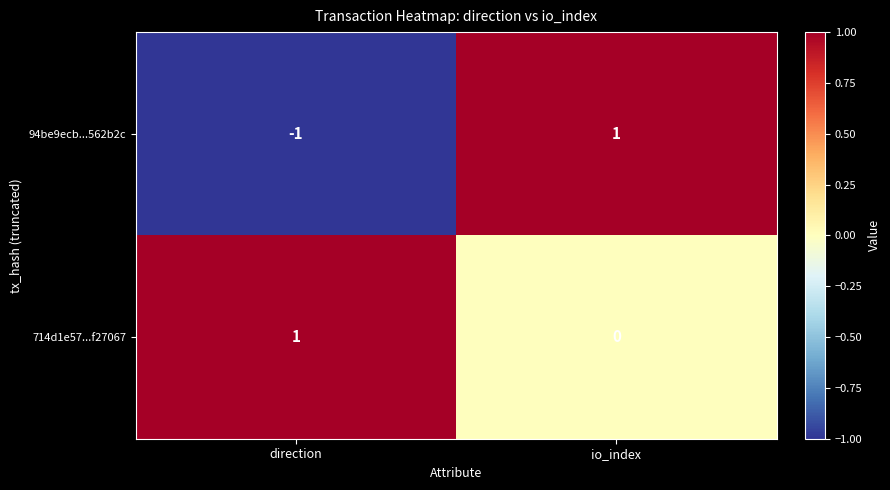

Which series has the widest spread of values?

94be9ecb...562b2c